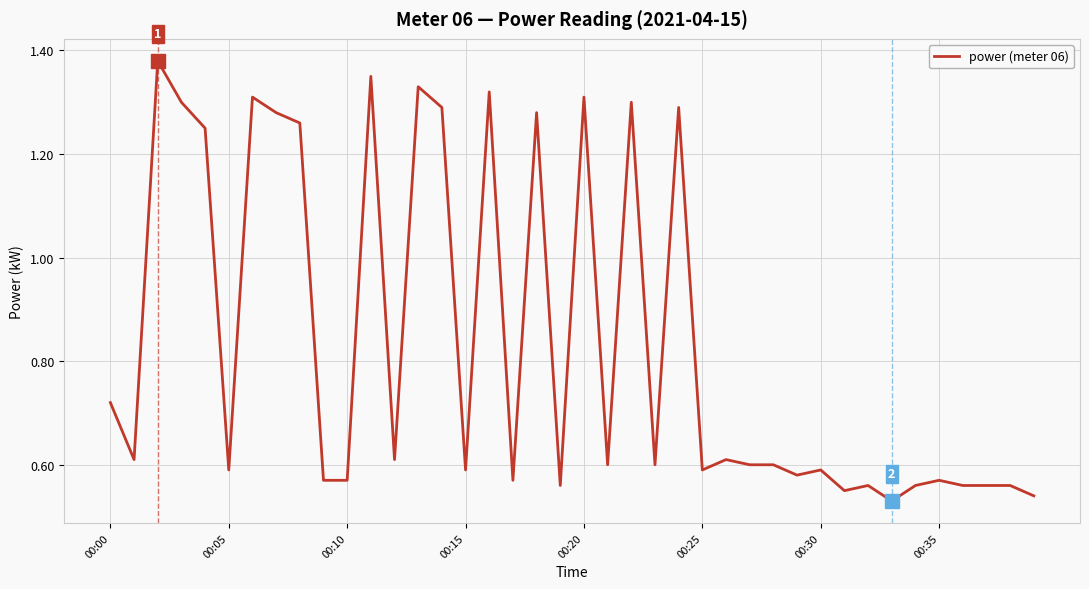

Is this an area chart (filled region under the line)?

No